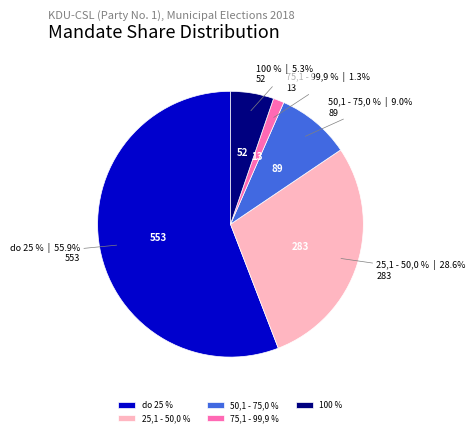

What is the change in value from do 25 % to 100 %?

-501